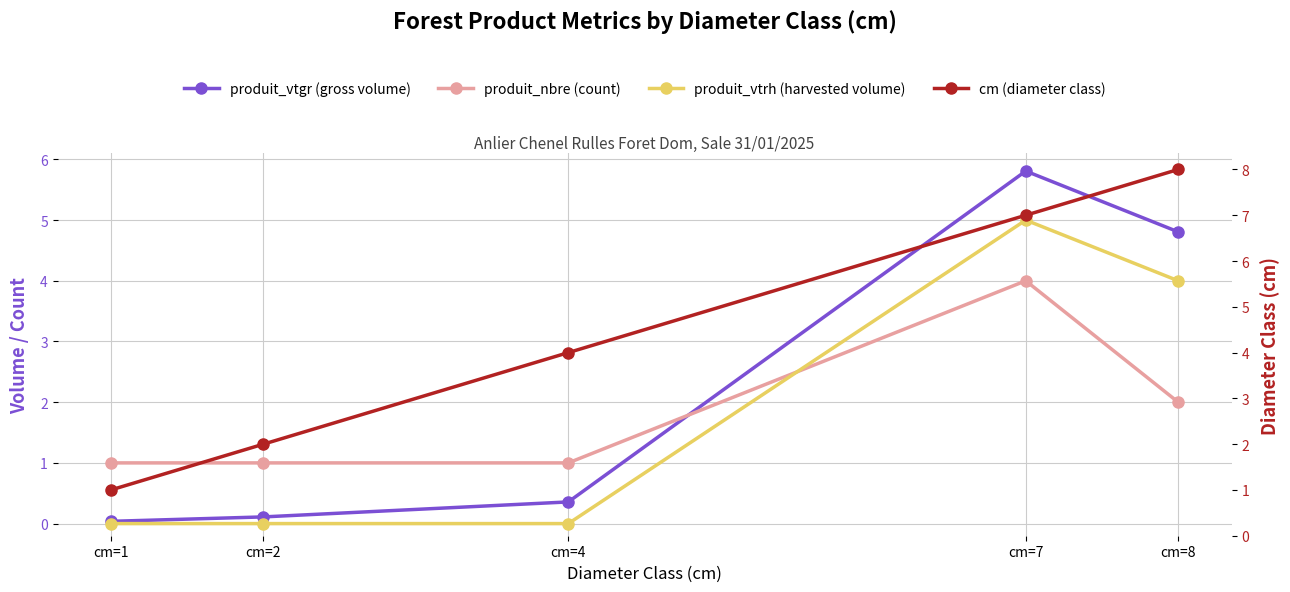

Where does the cm (diameter class) series first go above 4?

cm=7